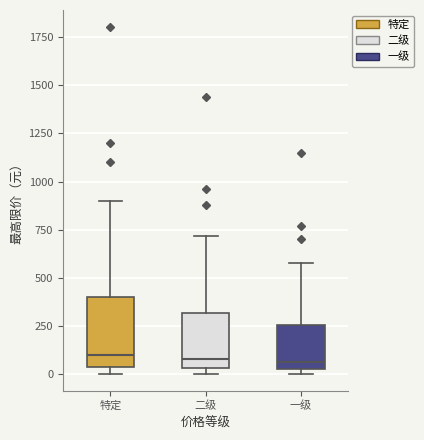

Where is the lower edge of the box for 一级 on the y-axis? The values are not printed on the chart, so give them approximately, as read against the axis.

50